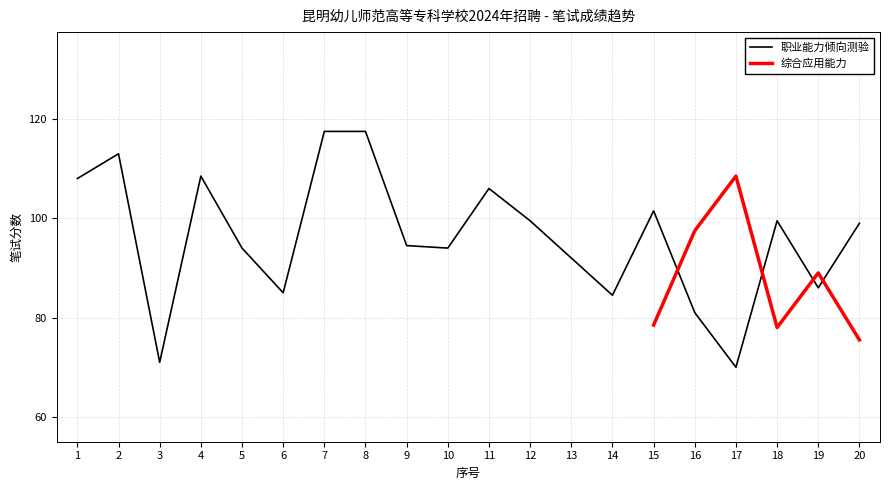

List the labels in order of value, largest first.

7, 8, 2, 4, 1, 11, 15, 12, 18, 20, 9, 5, 10, 13, 19, 6, 14, 16, 3, 17